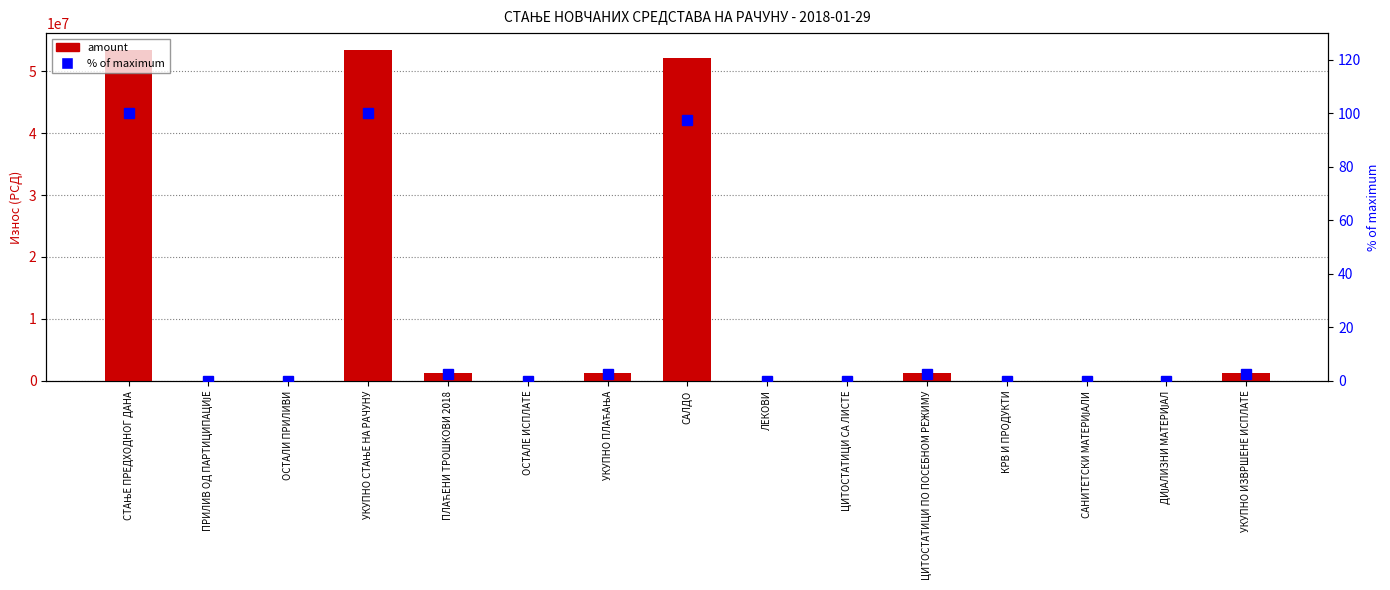

Which series changed the most between ОСТАЛЕ ИСПЛАТЕ and ЛЕКОВИ?

amount